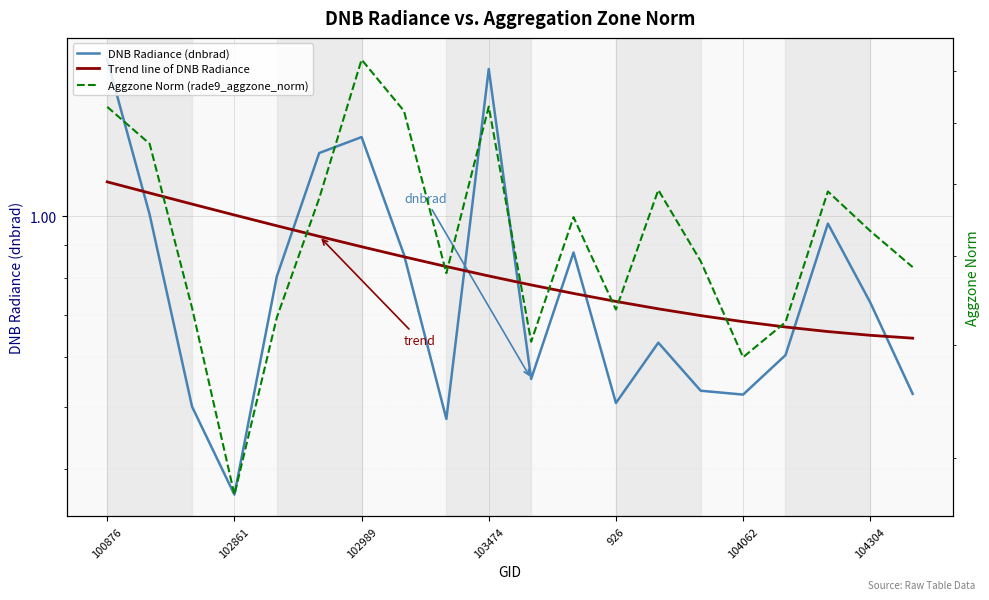

The value of Trend line of DNB Radiance at 19 is 1.1. True or false?

False